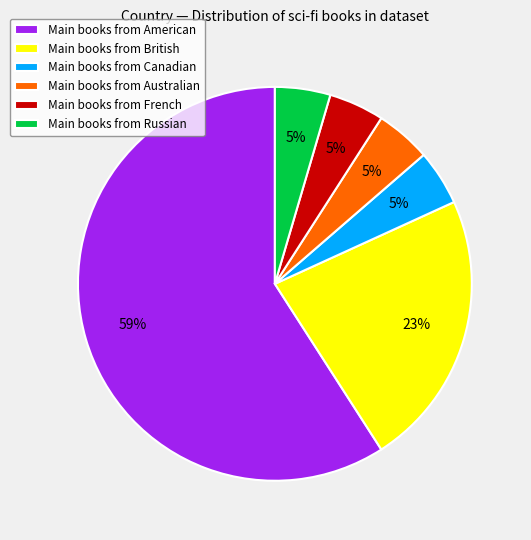

Is it true that Main books from Canadian is 5% of the pie?

True